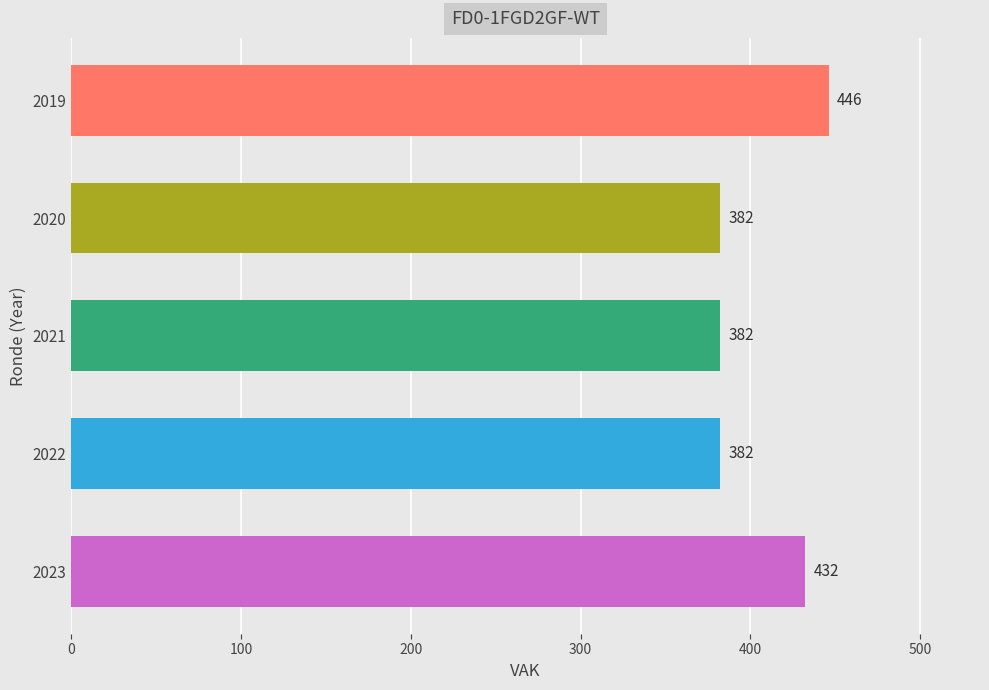

How many bars are there in total?

5